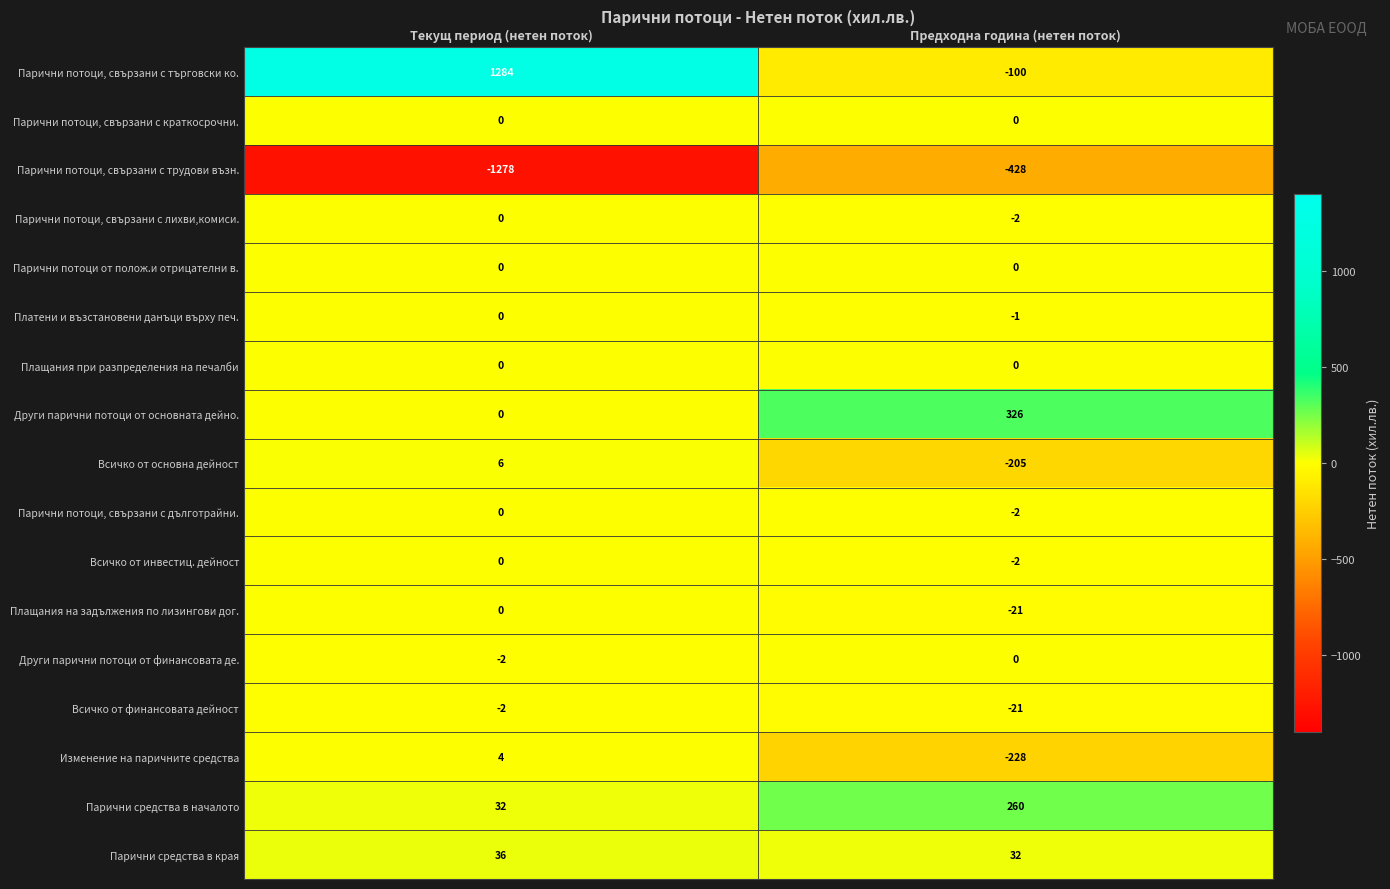

The value of Плащания при разпределения на печалби at Предходна година (нетен поток) is 0. True or false?

True